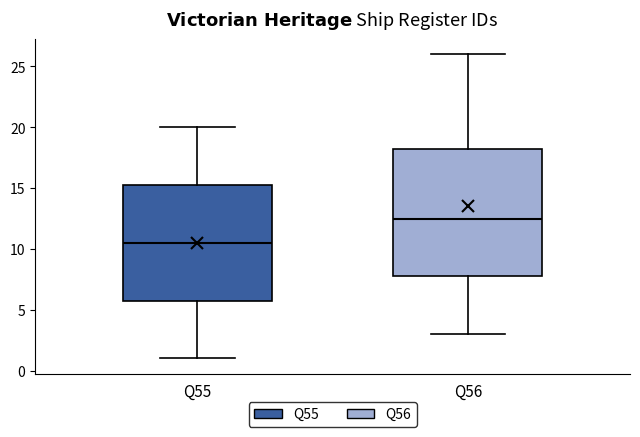

Which box is the tallest, from its lower edge to its upper edge?

Q56